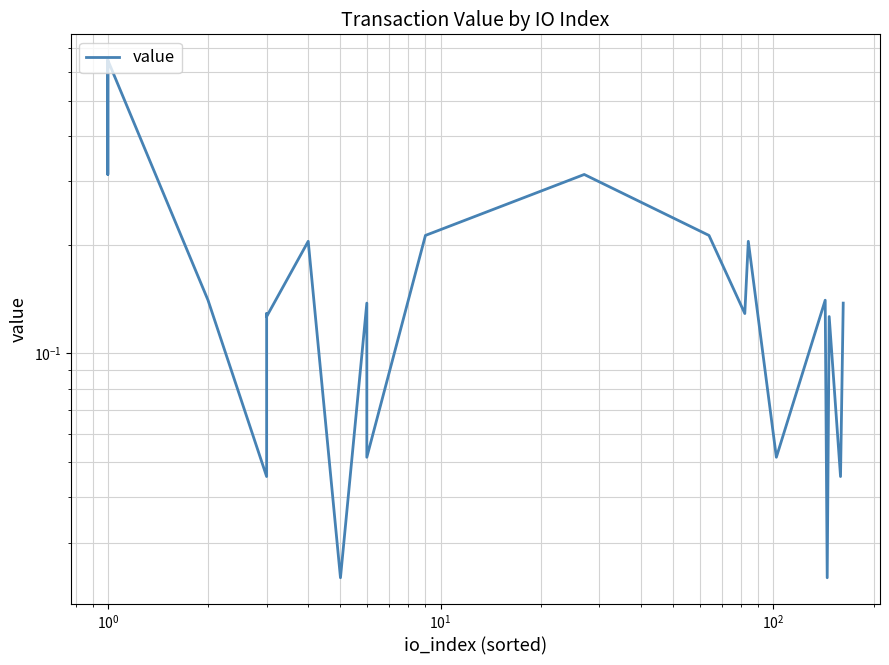

What is the difference between the maximum and second lowest values?

0.6